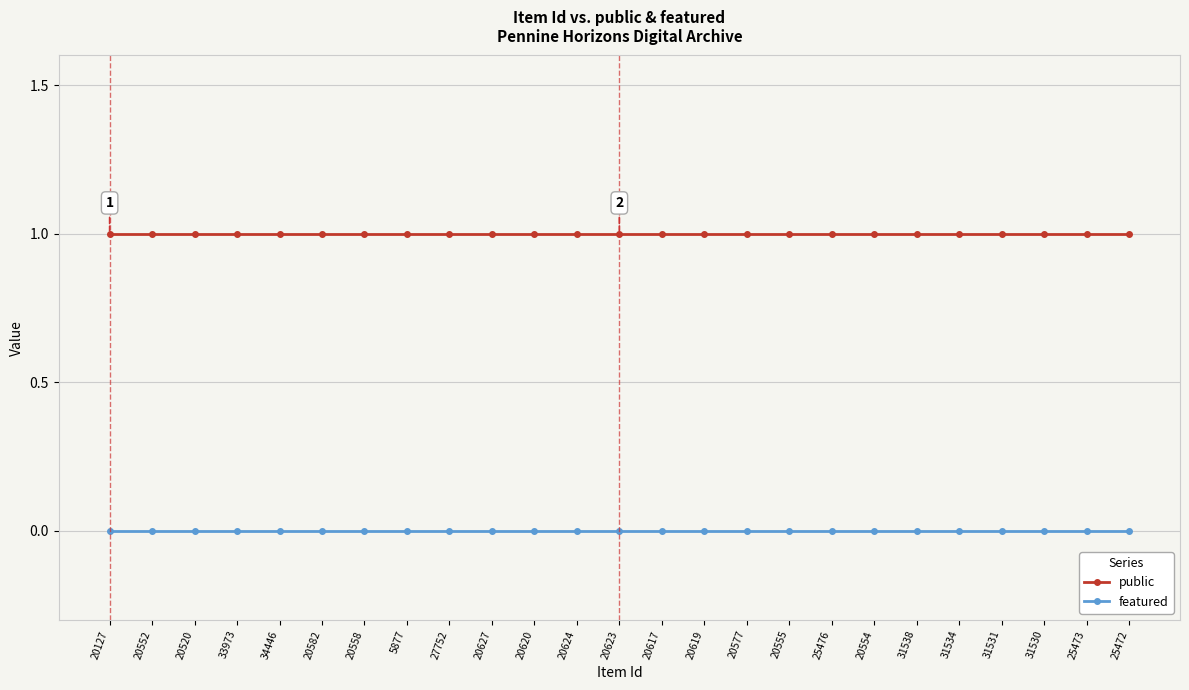

What are all the series names shown in the legend?

public, featured